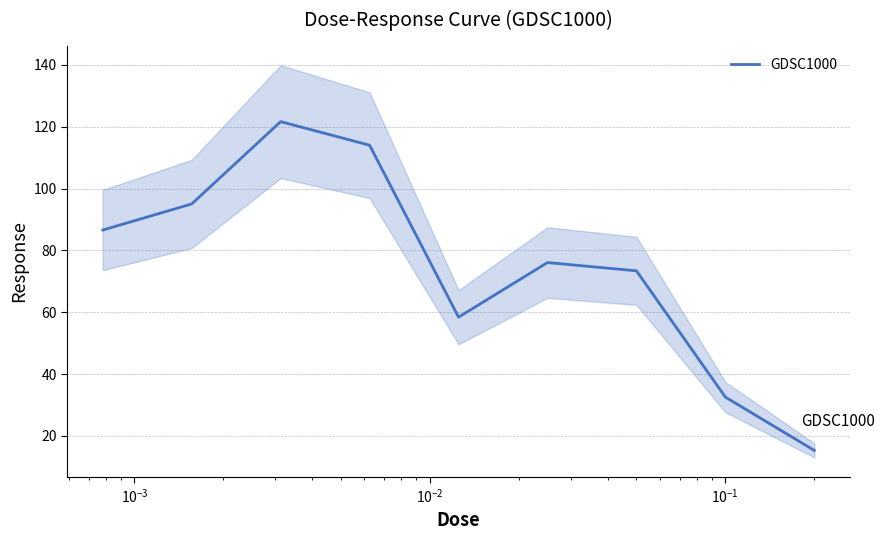

What is the maximum value for GDSC1000?

121.6